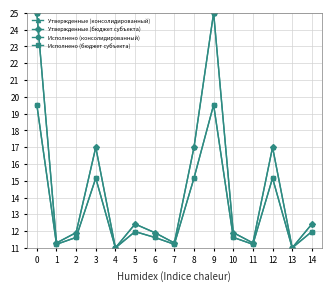

Does the chart have visible grid lines?

Yes